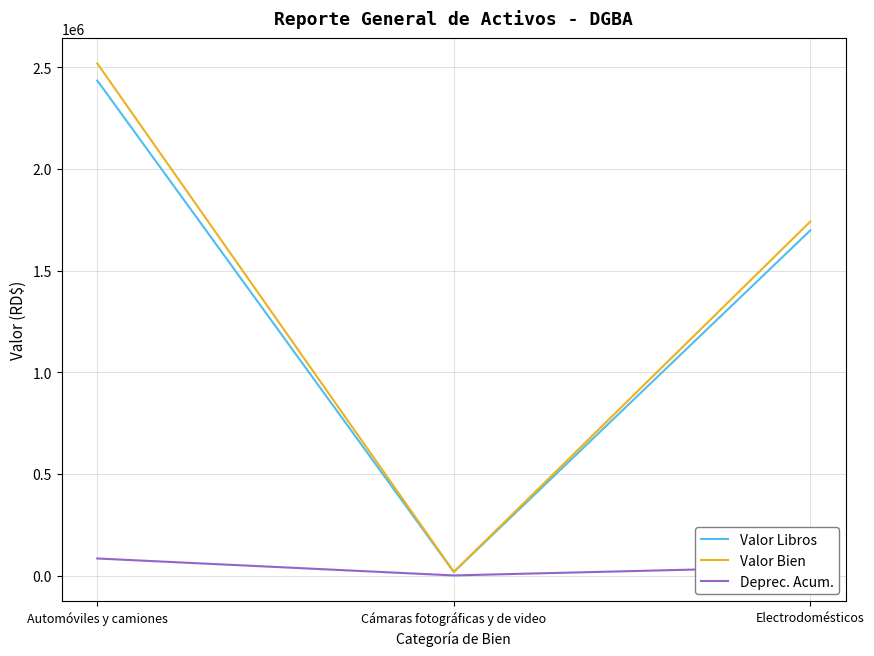

Where does the Valor Libros series first go above 1697195?

Automóviles y camiones